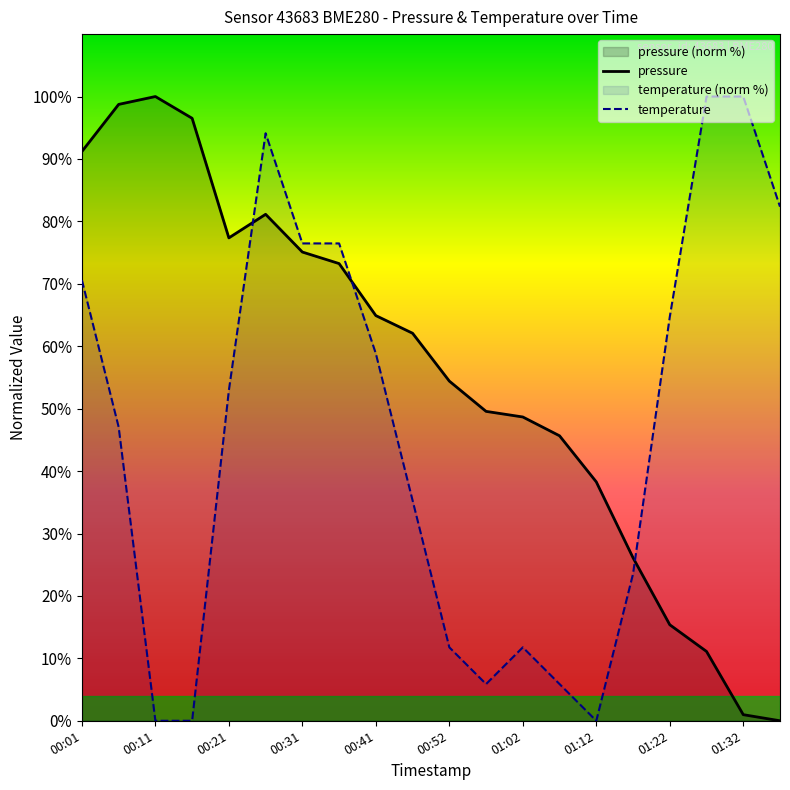

List the series in order of their overall mean, highest first.

pressure, temperature